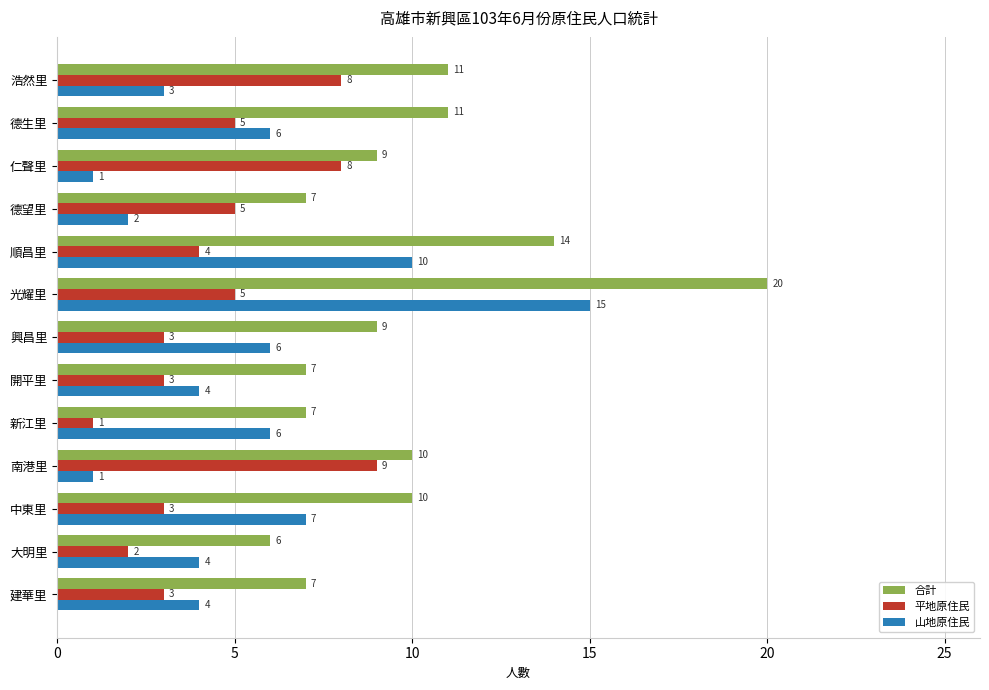

How many categories are shown in the chart?

13